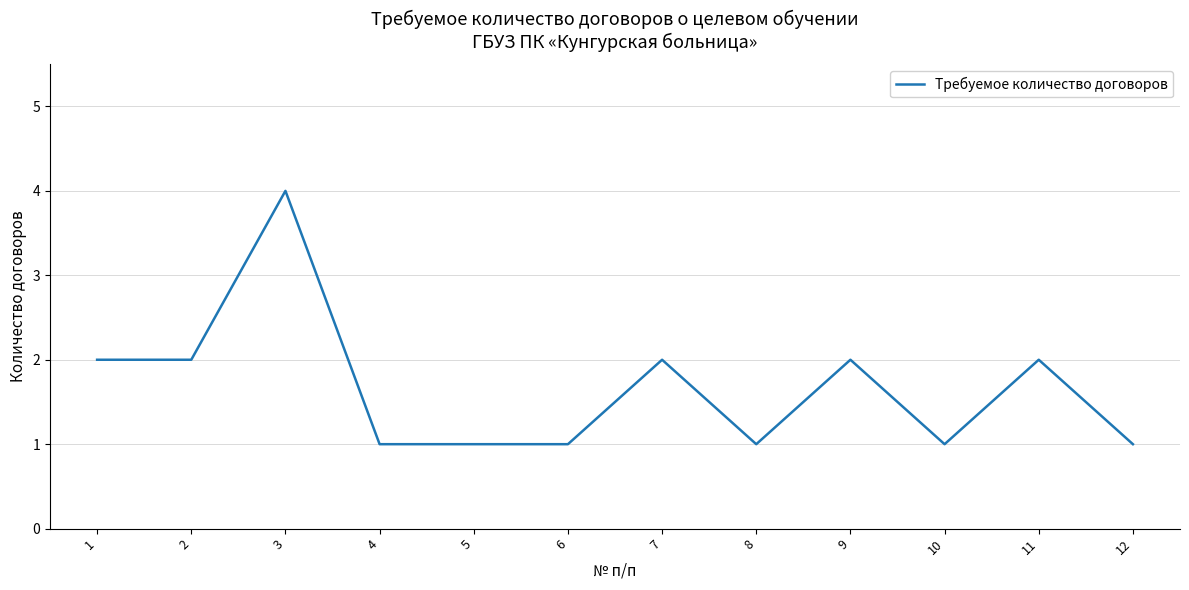

What is the greatest value displayed?

4